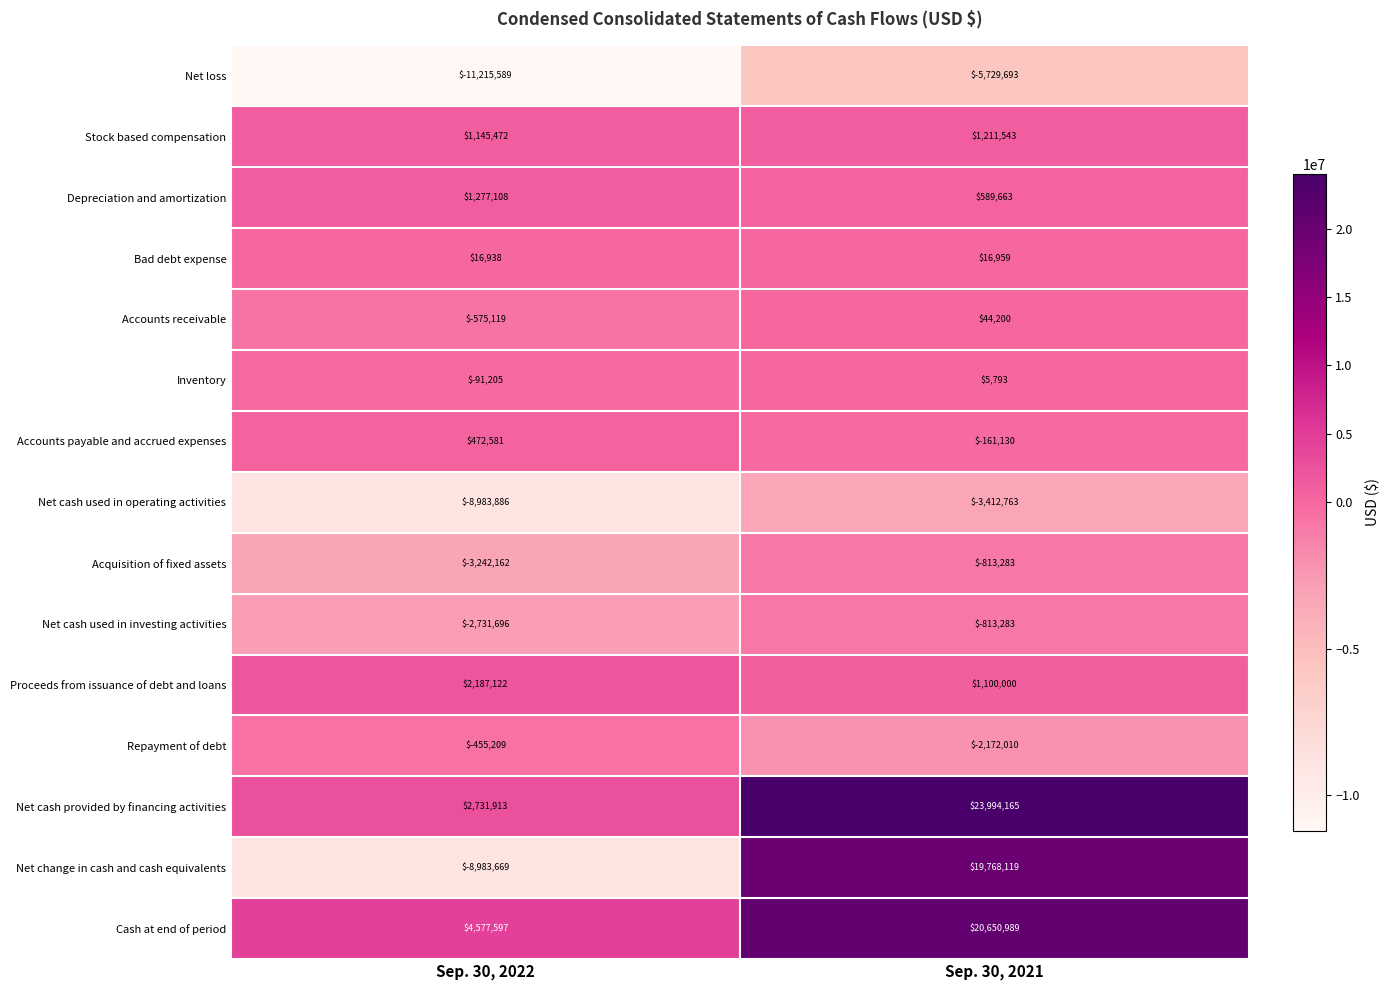

At which category does the chart reach its peak across all series?

Sep. 30, 2021